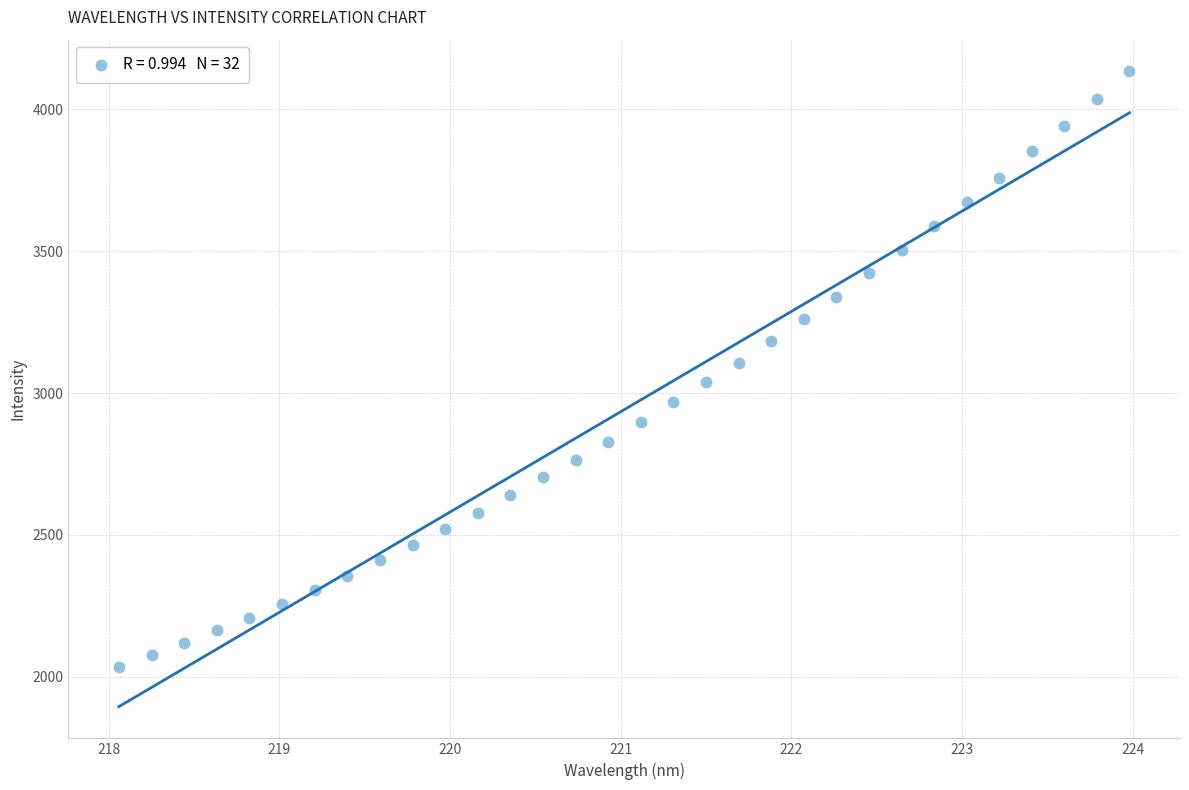

What is the range of X values (max minus min)?

5.9